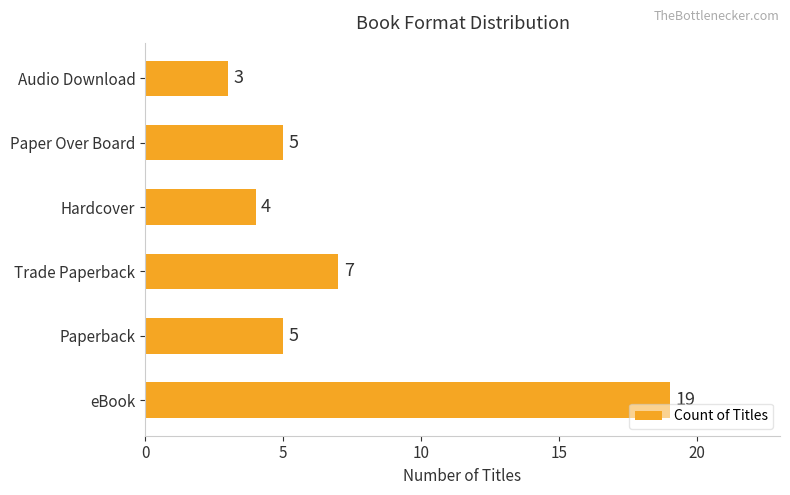

Which category has the lowest value across all series?

Audio Download